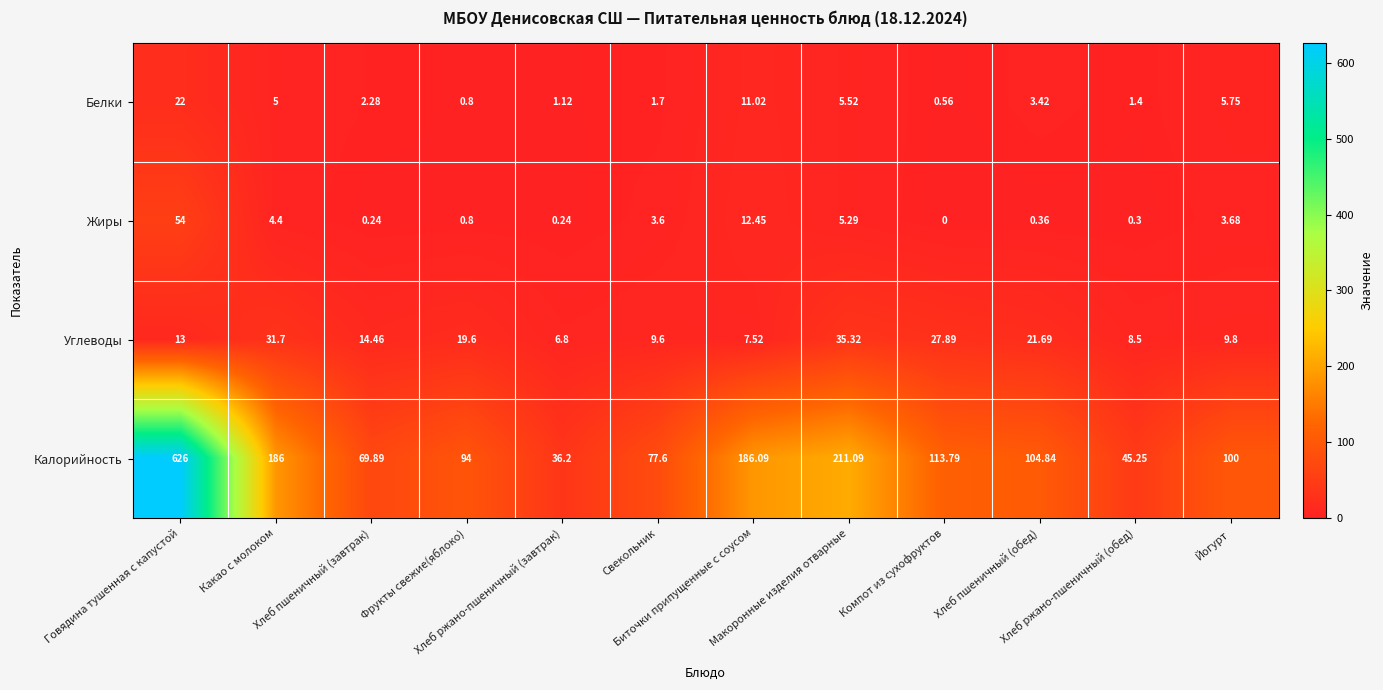

List the series in order of their peak value, highest first.

Калорийность, Жиры, Углеводы, Белки